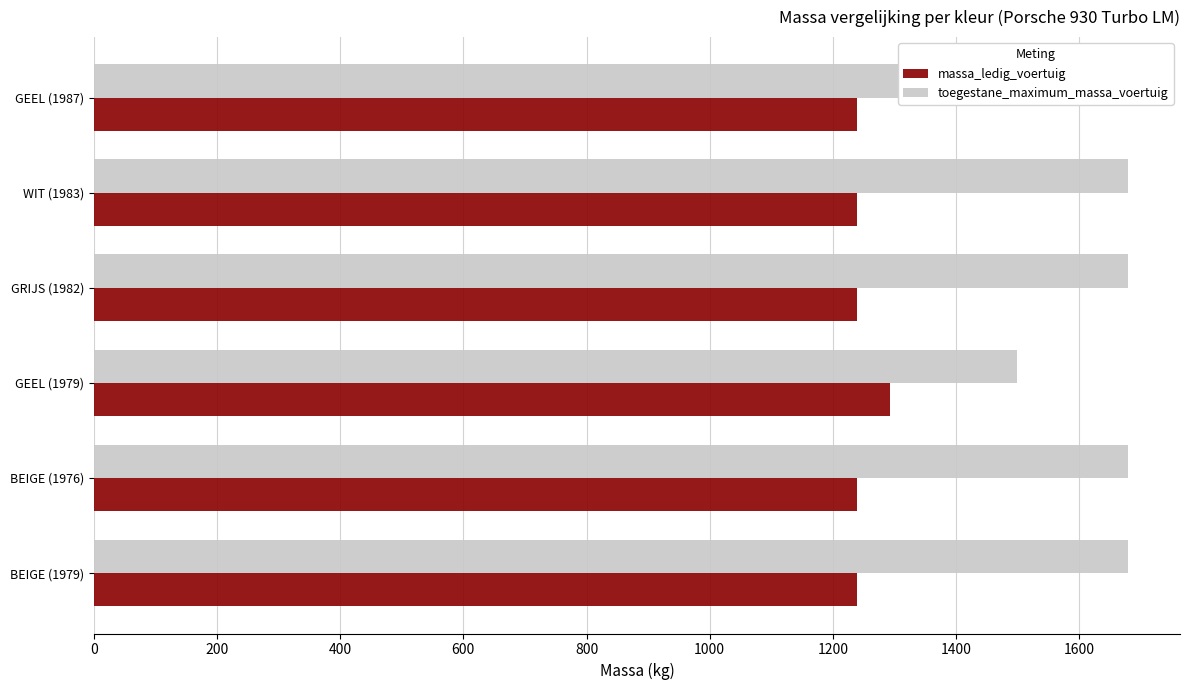

What is the value of the massa_ledig_voertuig bar at the 6th from the left?

1240